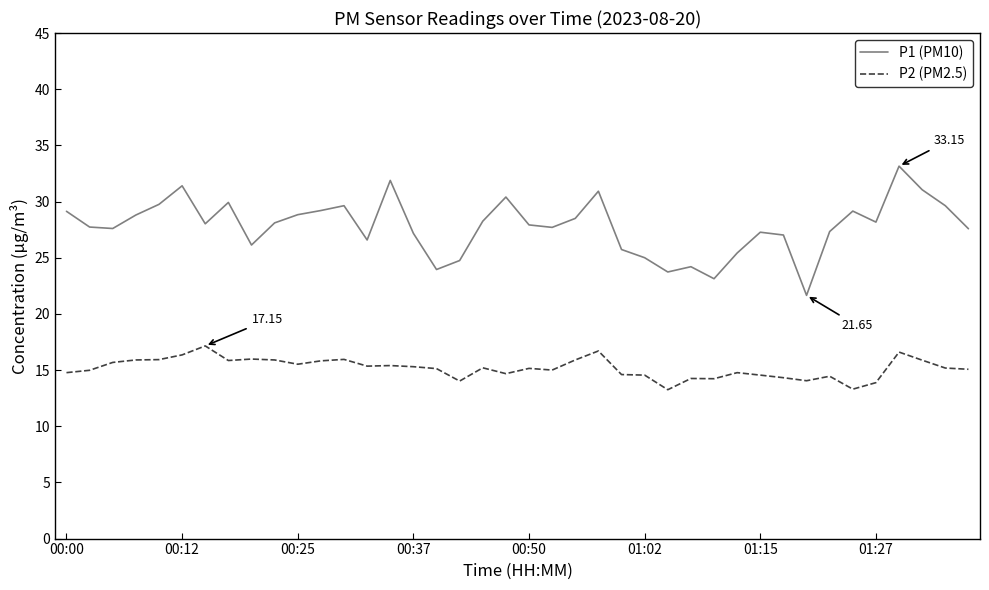

Which series has the widest spread of values?

P1 (PM10)